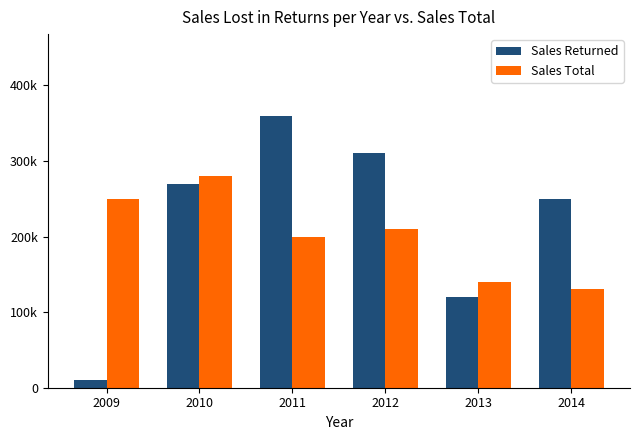

What are all the series names shown in the legend?

Sales Returned, Sales Total